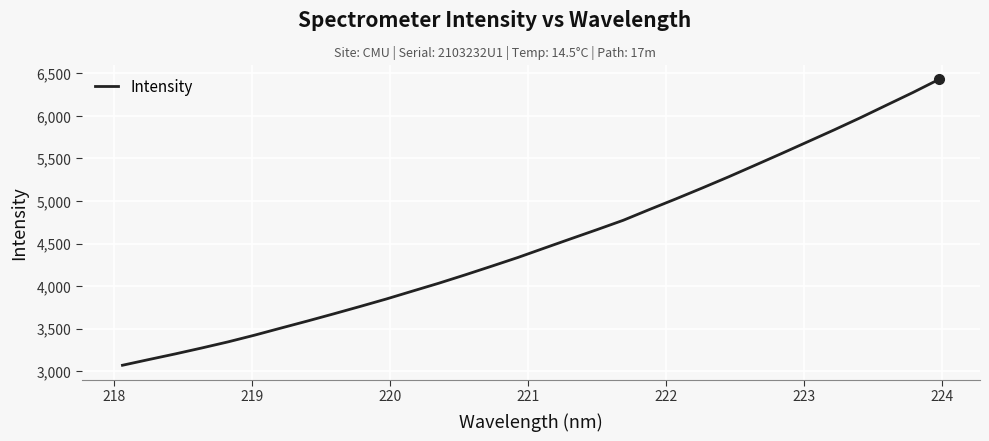

What is the minimum value shown in the chart?

3070.8